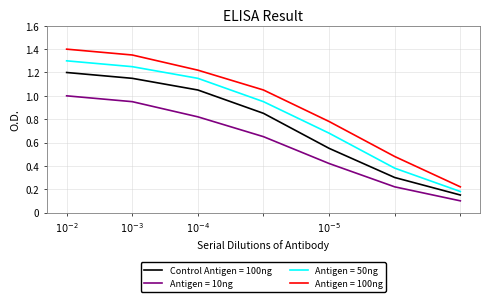

What is the maximum value for Antigen = 50ng?

1.3